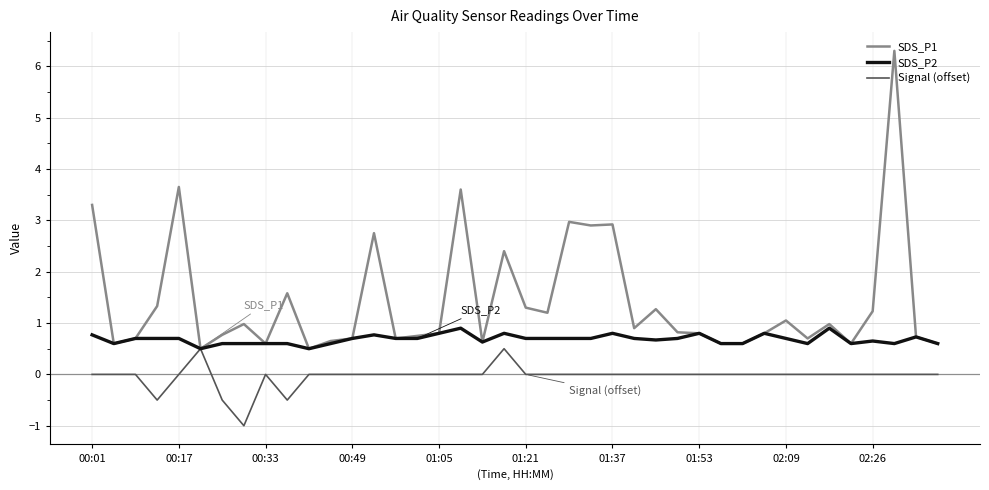

Which series has the largest total across all categories?

SDS_P1